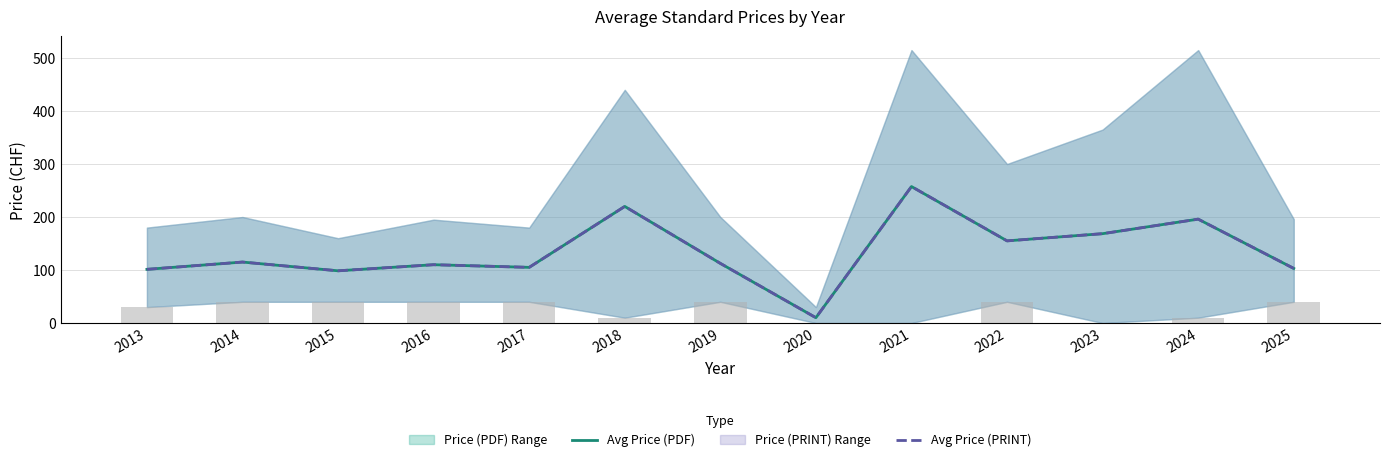

What is the difference between the second highest and minimum values in the Avg Price (PDF) series?

210.0